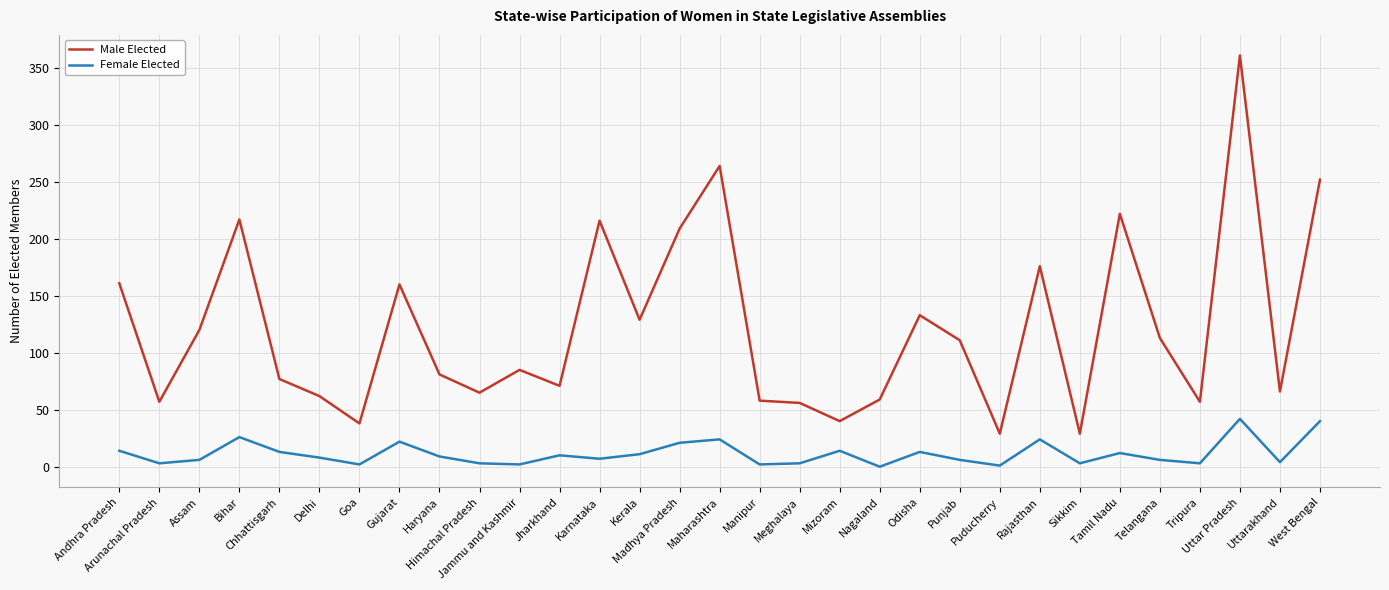

What is the maximum value for Female Elected?

42